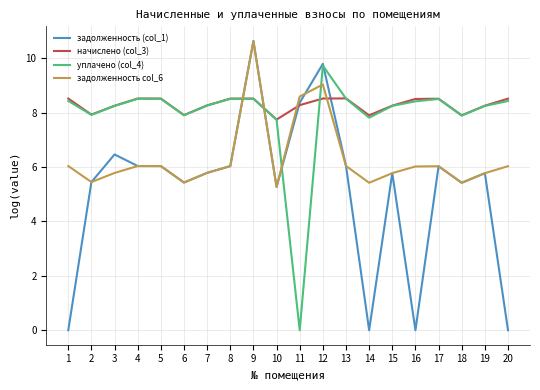

Where does the задолженность (col_1) series first go above 5?

2